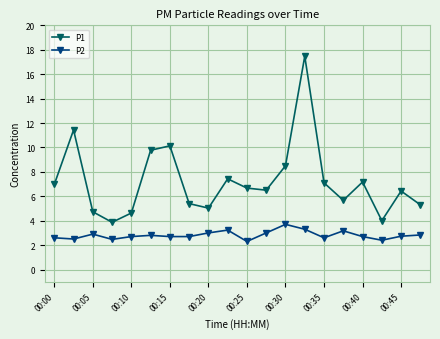

How many values in the P1 series exceed 6?

12